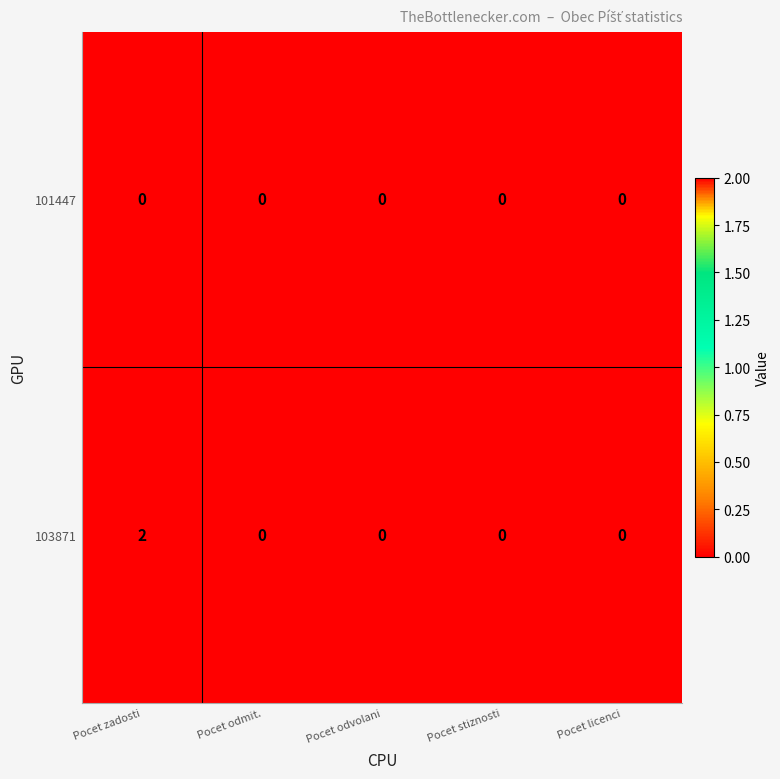

At which category is the sum across all series the highest?

Pocet zadosti